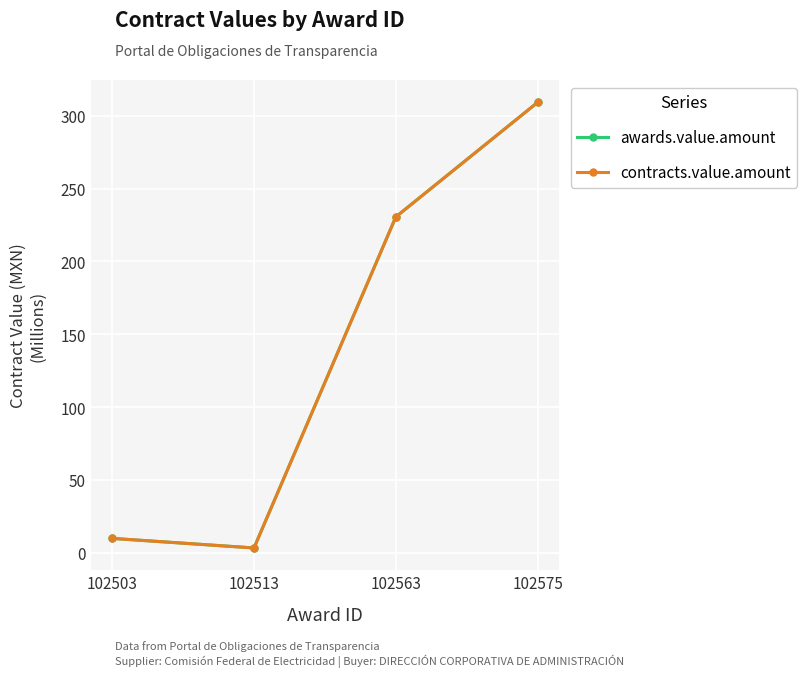

What is the average value of the contracts.value.amount series?

138.2